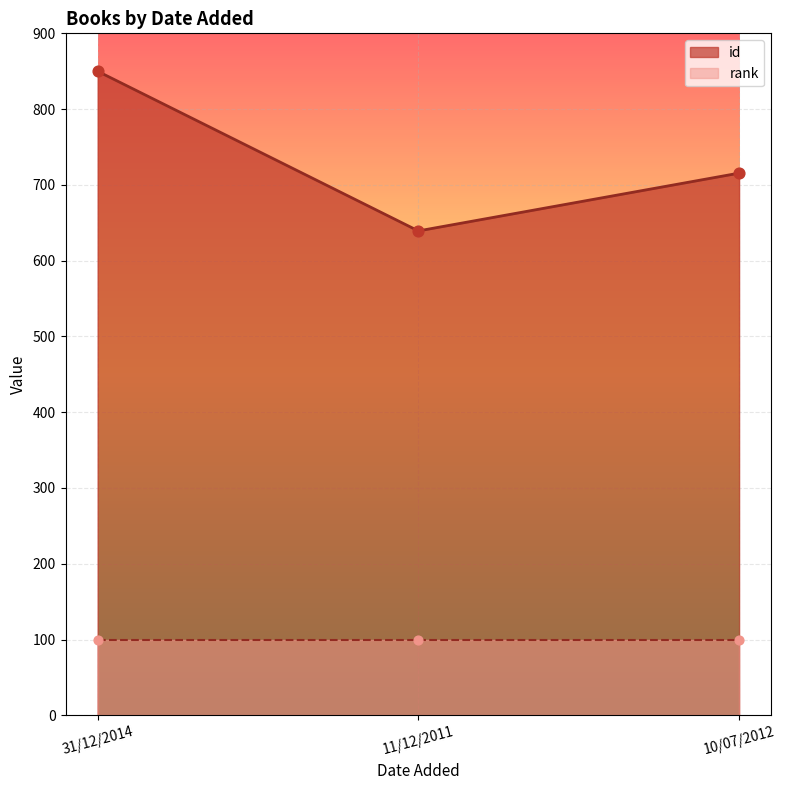

Which has a higher value, 10/07/2012 or 11/12/2011?

10/07/2012